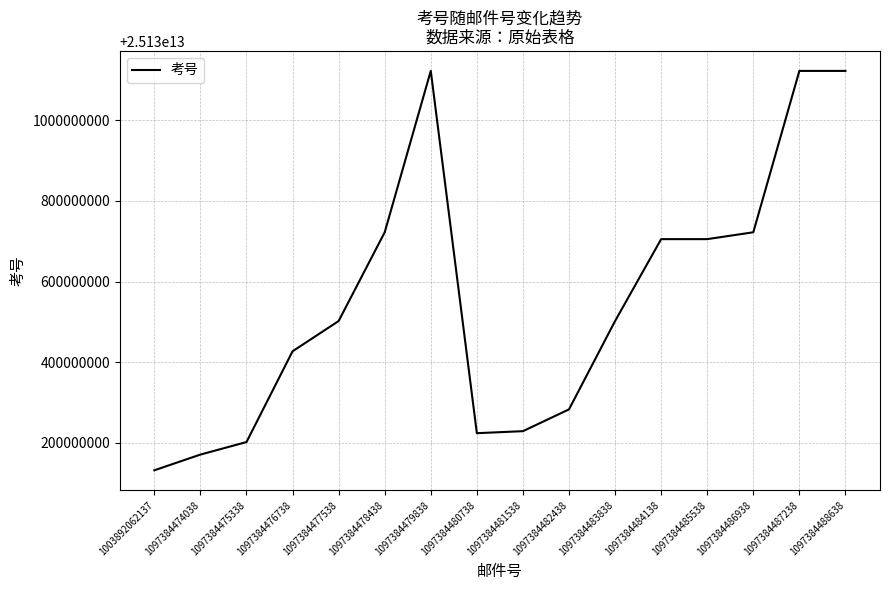

True or false: there are more than 0 points higher than both neighbors.

True